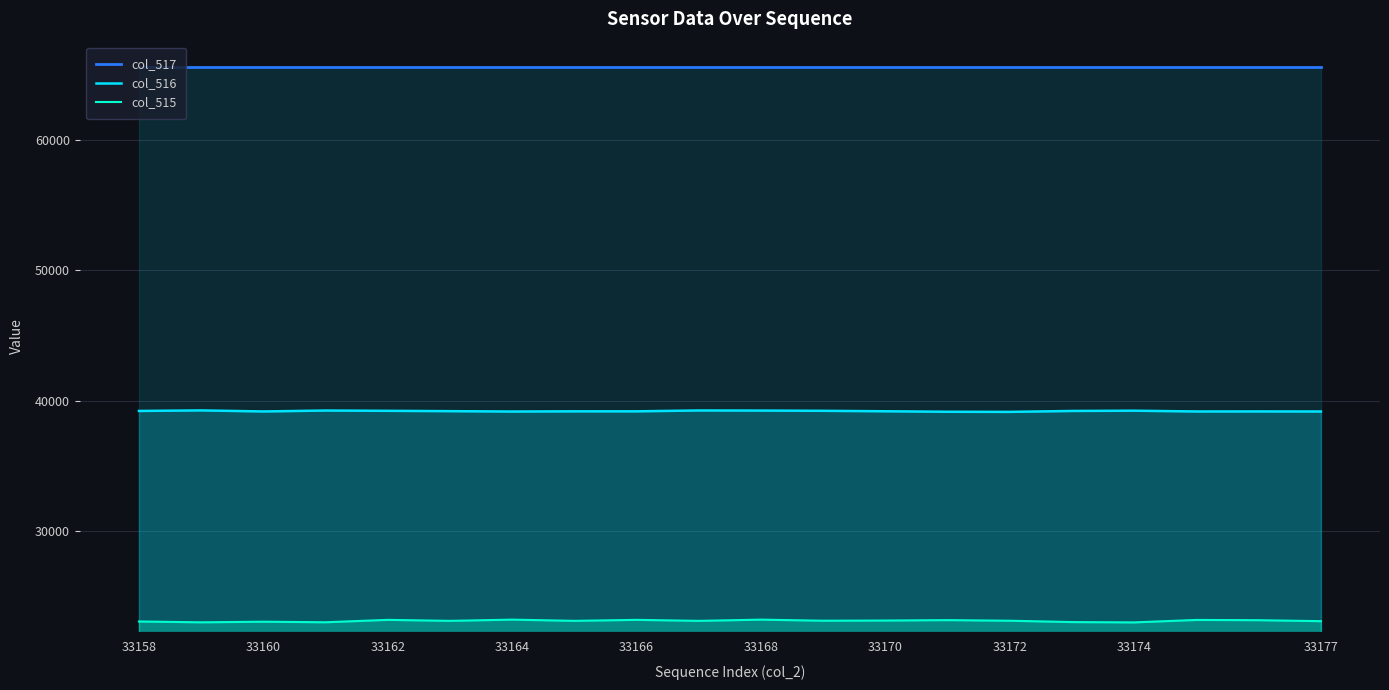

What is the maximum value for col_516?

39269